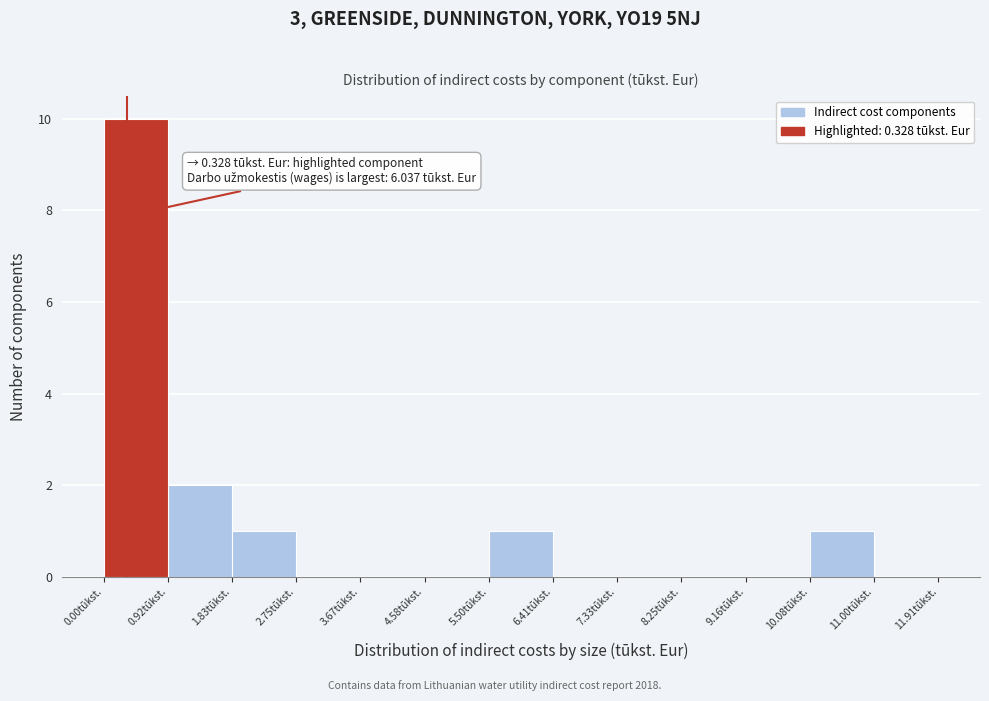

Which range on the x-axis has the tallest bar?

0.0 to 0.9